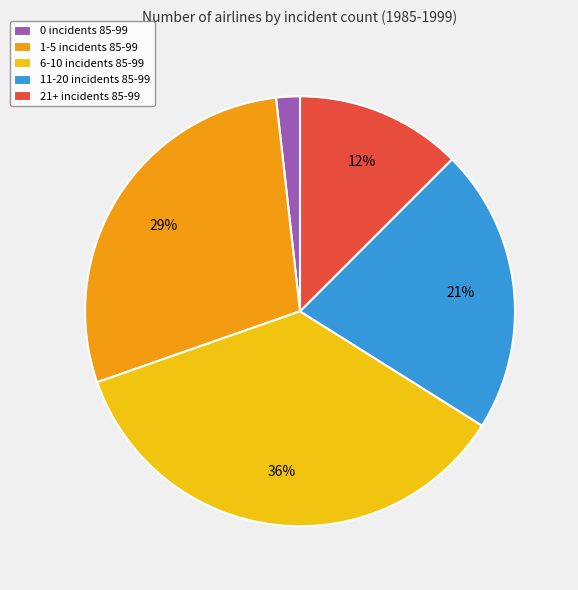

What is the ratio of the value at 0 incidents 85-99 to the value at 1-5 incidents 85-99?

0.1